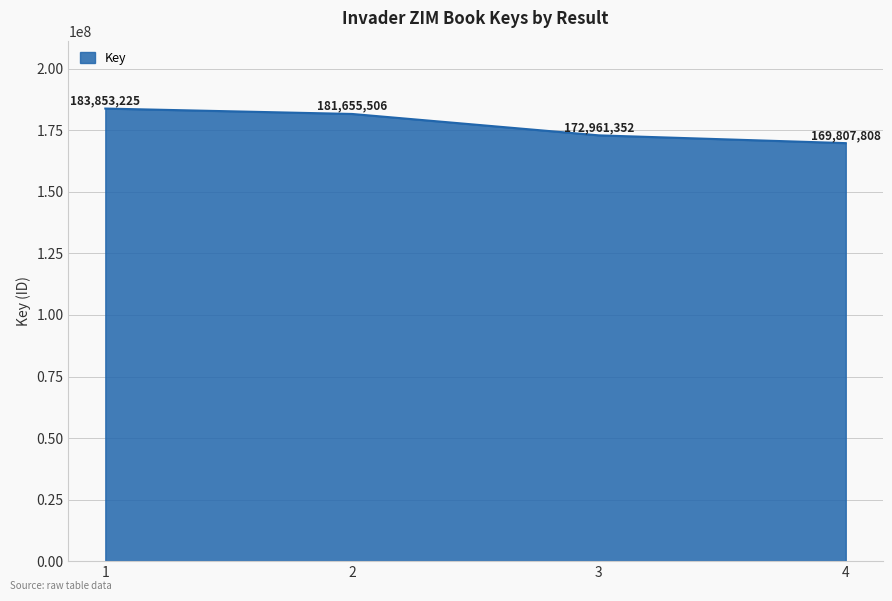

Reading left to right, extract all data points from this chart.

183853225	181655506	172961352	169807808